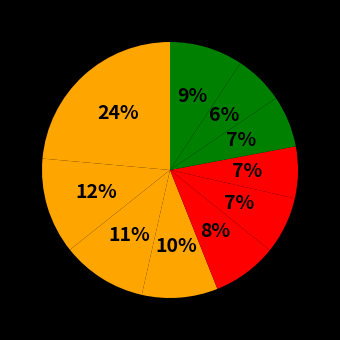

How many slices are in this pie chart?

10